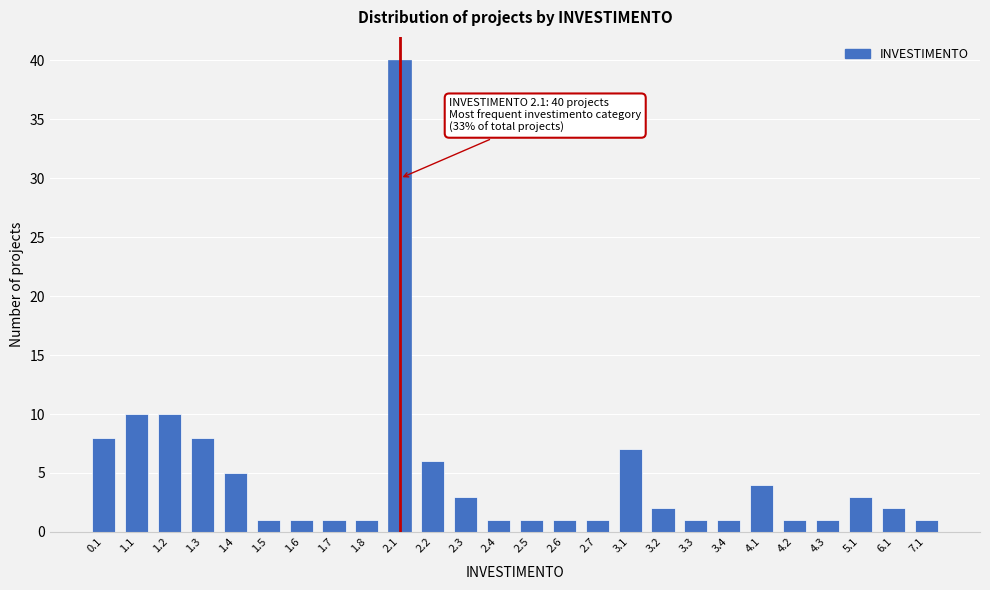

Reading left to right, transcribe all the data shown in this chart.

0.1=8	1.1=10	1.2=10	1.3=8	1.4=5	1.5=1	1.6=1	1.7=1	1.8=1	2.1=40	2.2=6	2.3=3	2.4=1	2.5=1	2.6=1	2.7=1	3.1=7	3.2=2	3.3=1	3.4=1	4.1=4	4.2=1	4.3=1	5.1=3	6.1=2	7.1=1